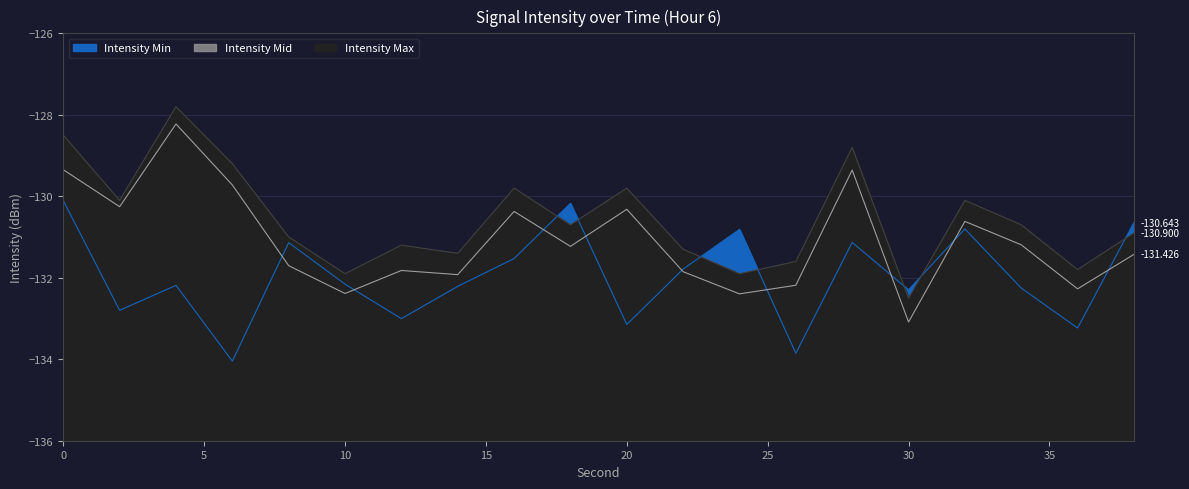

Rank the categories by Intensity Mid value from highest to lowest.

4, 0, 28, 6, 2, 20, 16, 32, 34, 18, 38, 8, 12, 22, 14, 26, 36, 10, 24, 30